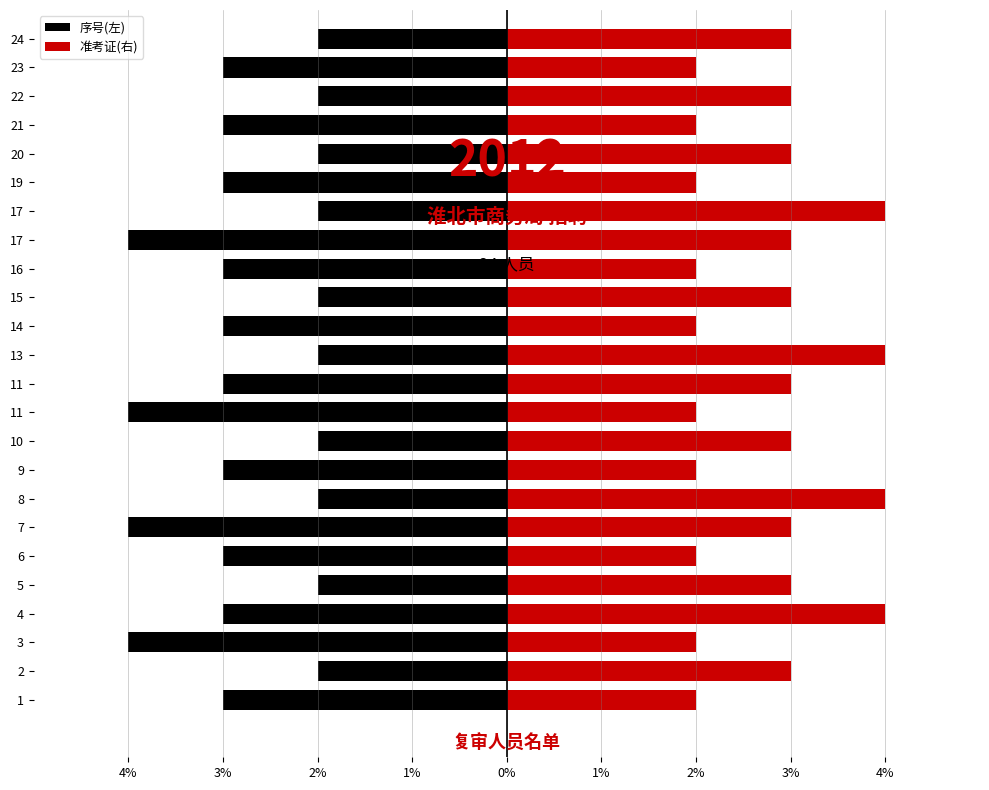

How many bars are there in total?

48